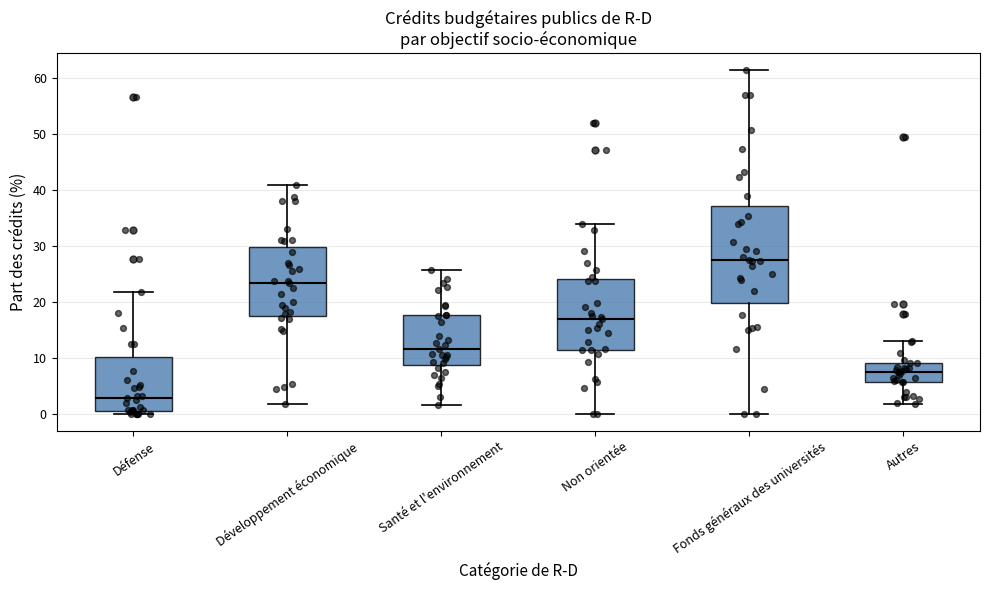

Where is the lower edge of the box for Défense on the y-axis? The values are not printed on the chart, so give them approximately, as read against the axis.

1